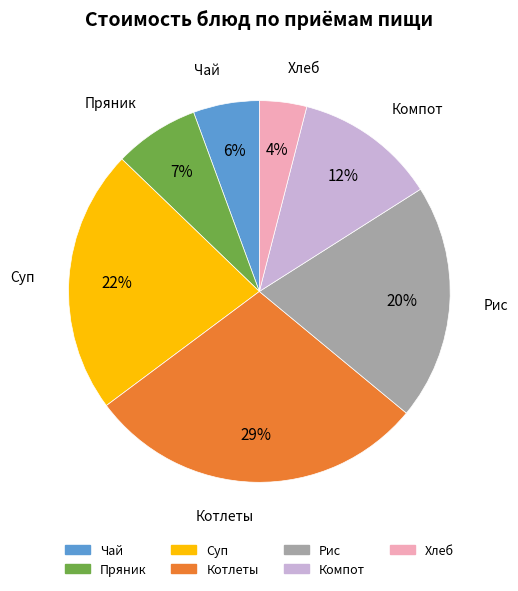

To the nearest percent, what percentage of the pie is Компот?

12%